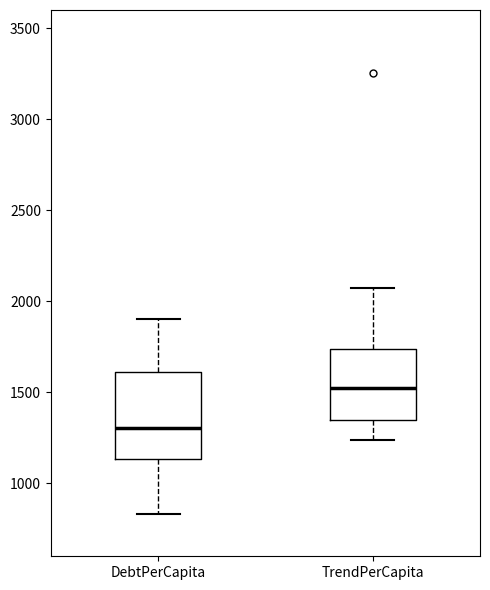

Reading left to right, transcribe this box plot: for each box, give where its median line is, the range the box spans, and where its two whiskers end, as read against the y-axis. The values are not printed on the chart, so give them approximately, as read against the axis.

DebtPerCapita: median 1300, box 1150 to 1600, whiskers 850 to 1900
TrendPerCapita: median 1550, box 1350 to 1750, whiskers 1250 to 2050